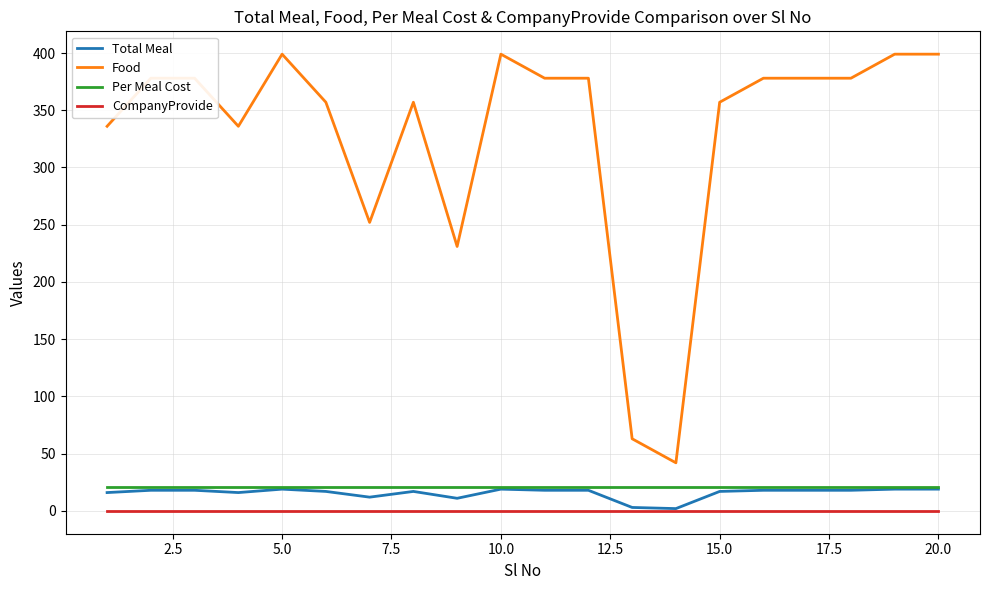

True or false: Food and CompanyProvide intersect in this chart.

False